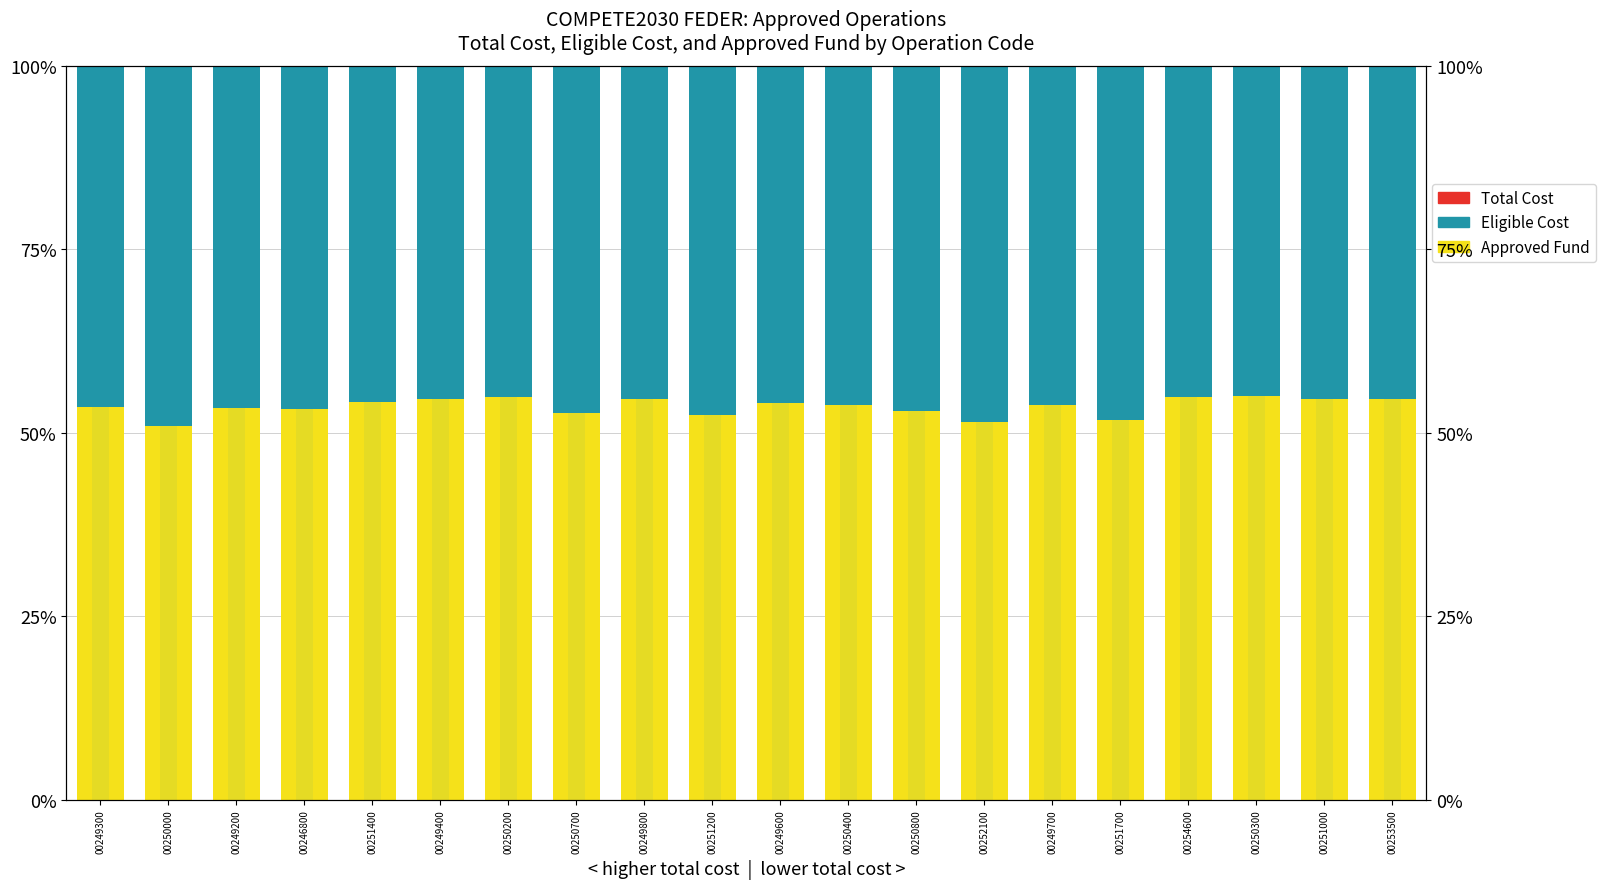

The Approved Fund series shows 54.2 at 00251400. True or false?

True